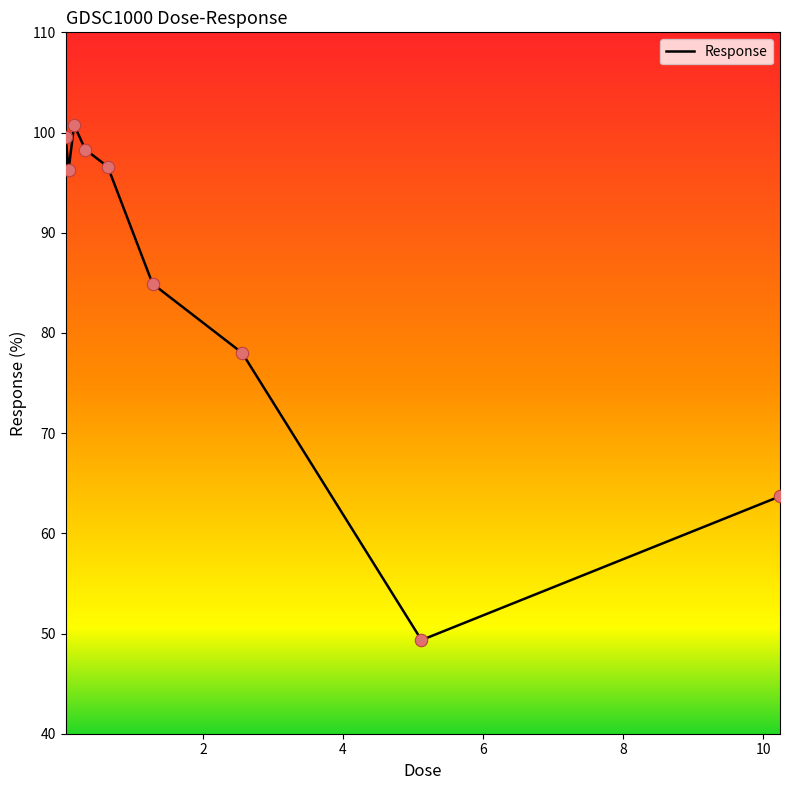

What is the smallest value displayed?

49.3